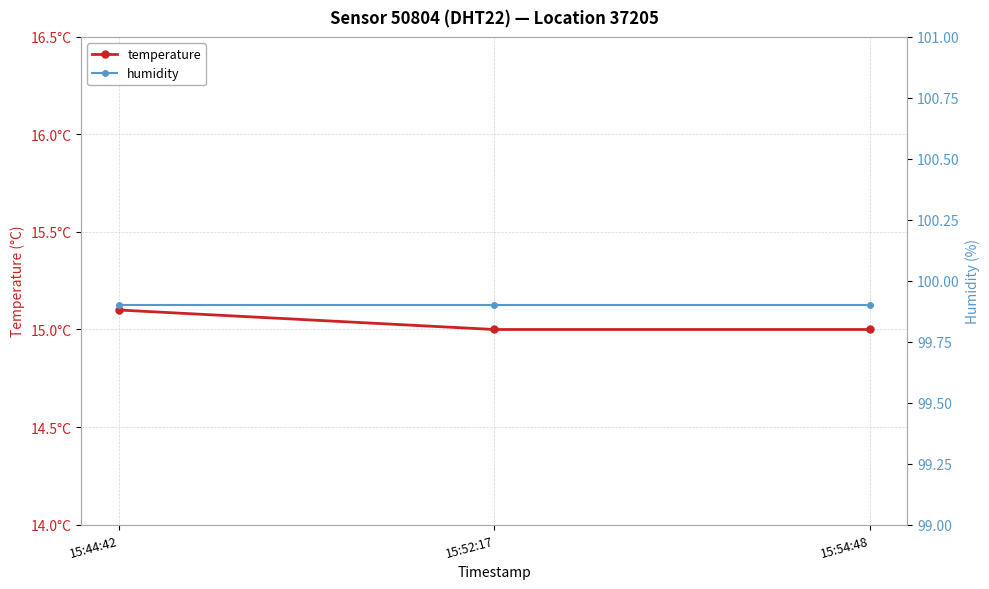

What is the total value across all series at 15:52:17?

114.9